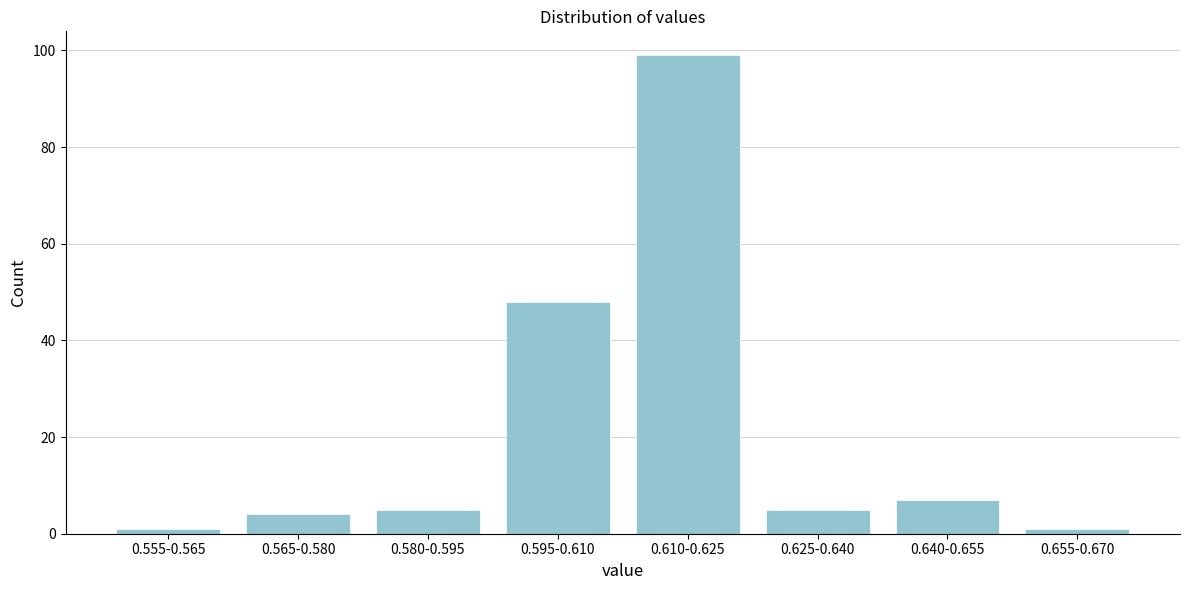

Reading left to right, what are all the values shown in this chart?

1	4	5	48	99	5	7	1